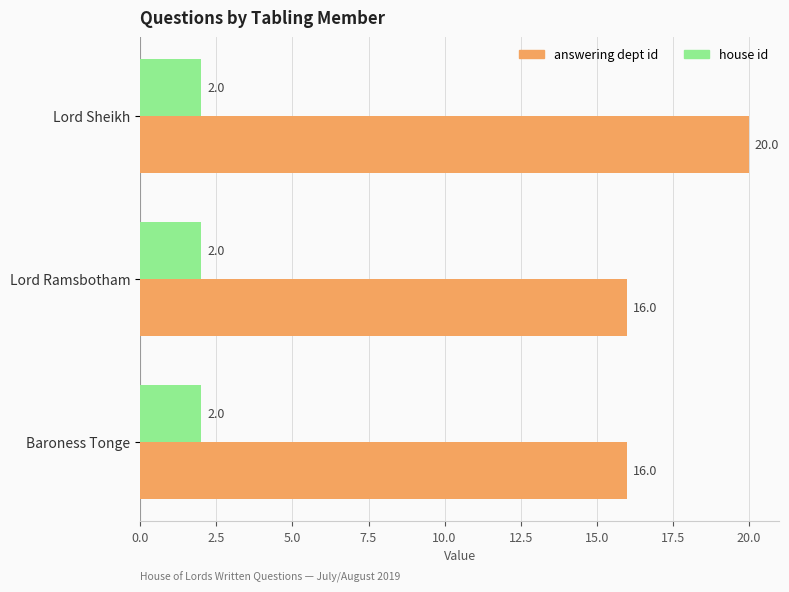

What is the average value of the answering dept id series?

17.3